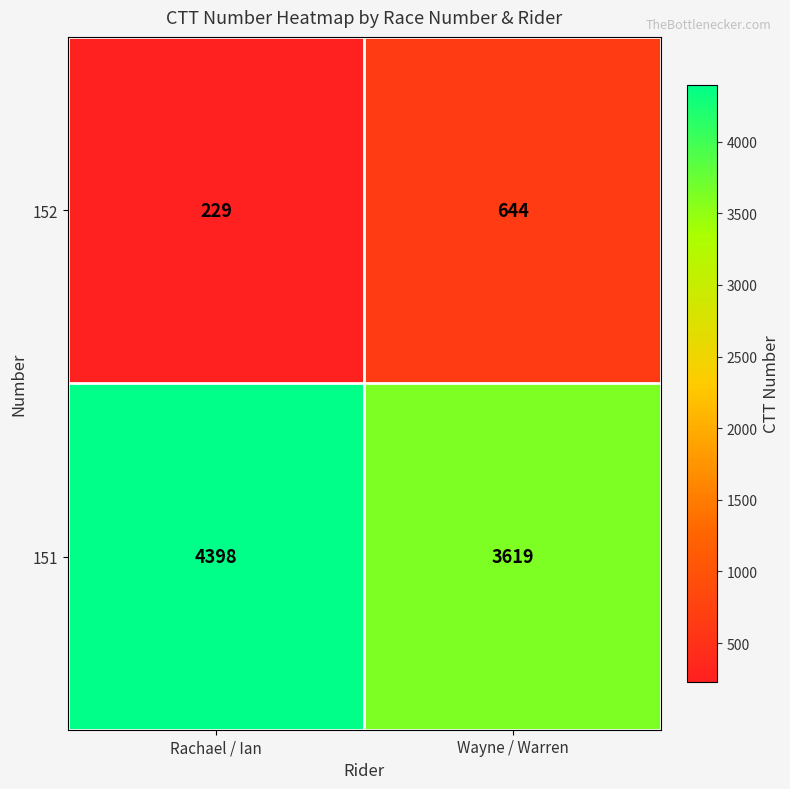

What is the highest value of the 152 series?

644